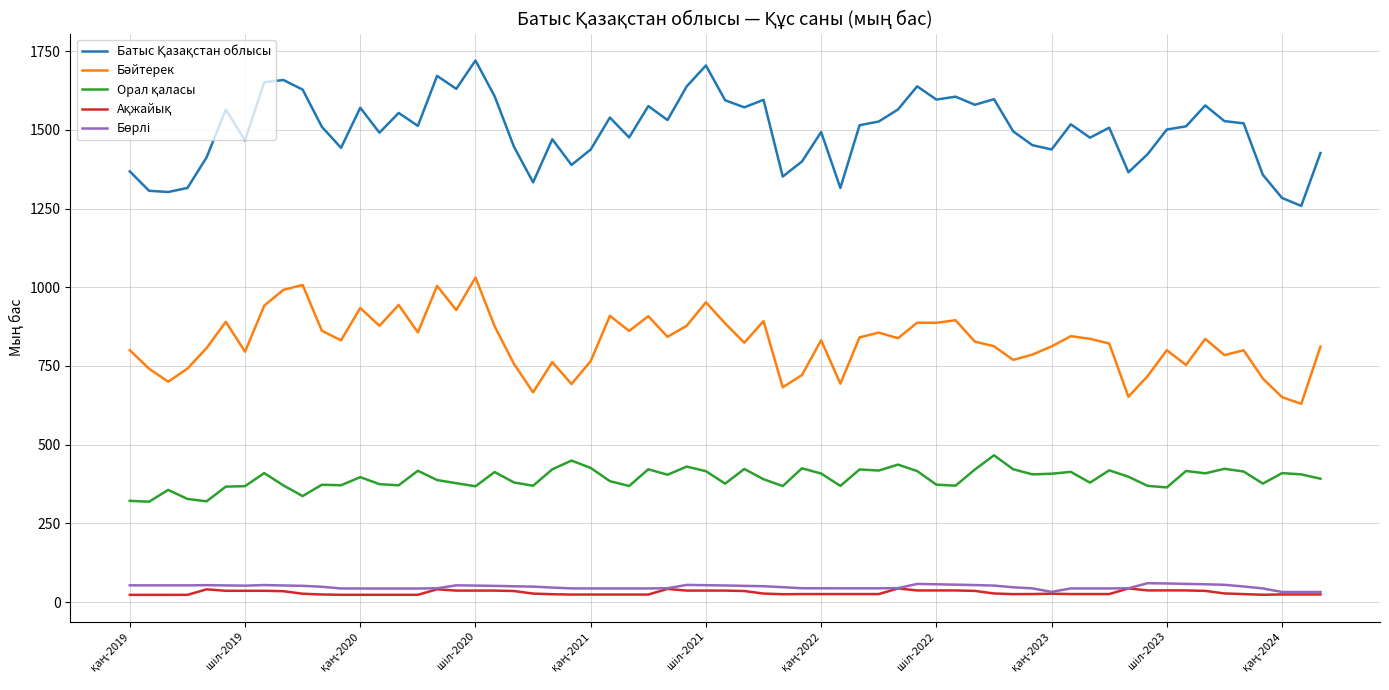

What is the maximum value shown in the chart?

1720.2